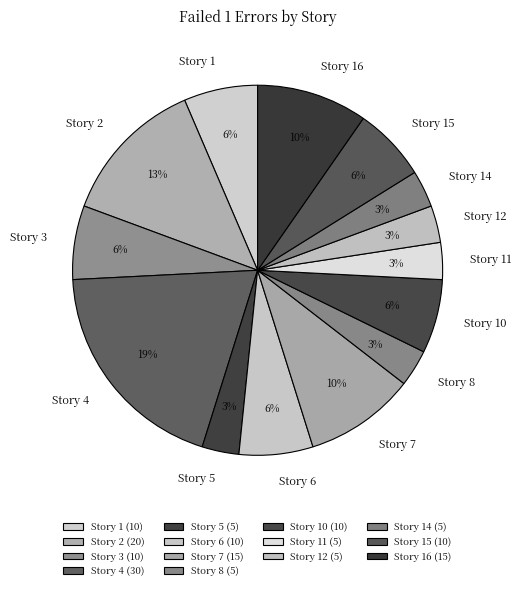

True or false: Story 7 accounts for 1% of the total.

False